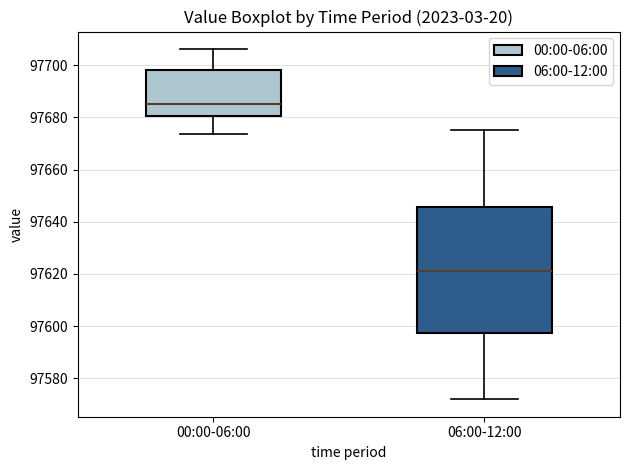

Where is the lower edge of the box for 06:00-12:00 on the y-axis? The values are not printed on the chart, so give them approximately, as read against the axis.

97598